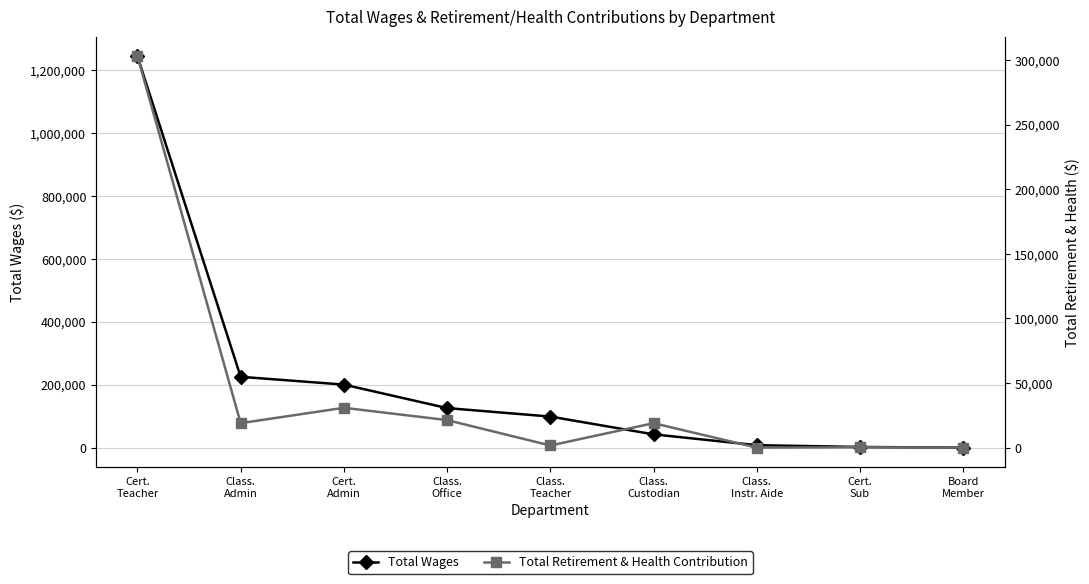

The Total Wages series shows 54875 at Class.
Admin. True or false?

False